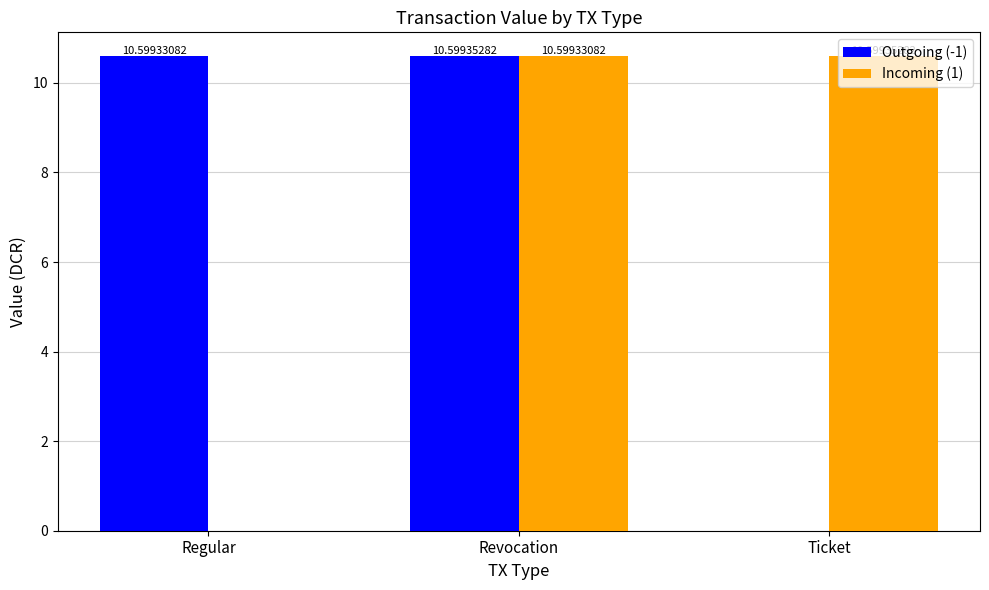

Is the value of Incoming (1) at Regular greater than the value of Outgoing (-1) at Regular?

No